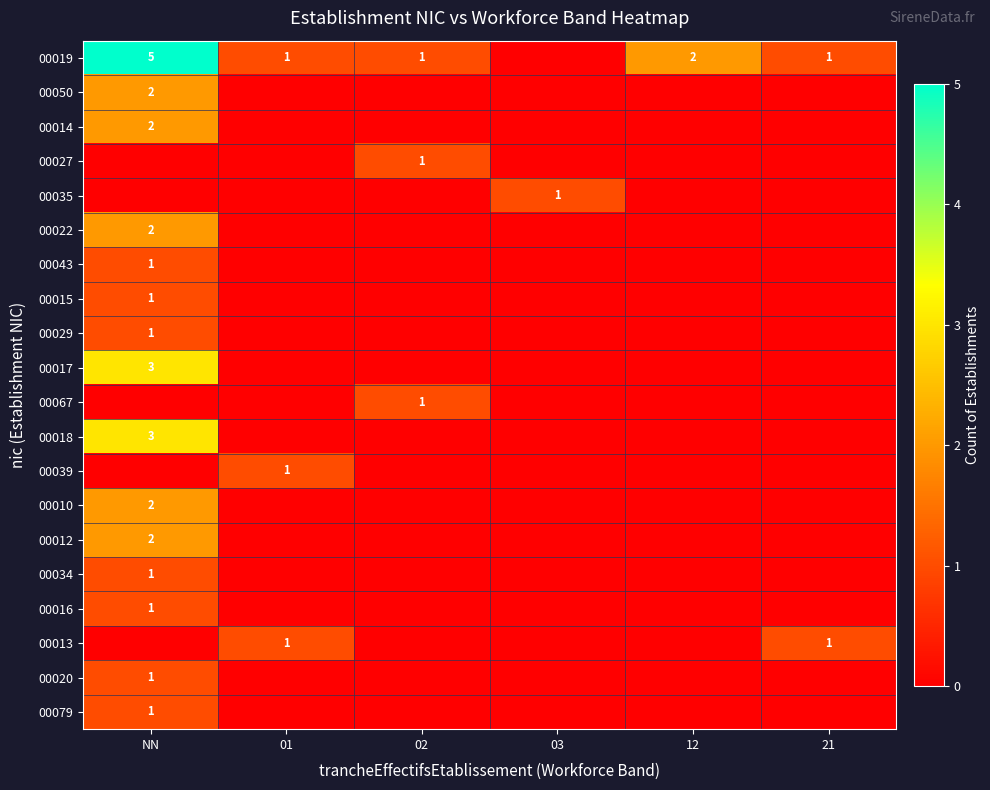

Is the value of 00019 at NN greater than the value of 00067 at 21?

Yes